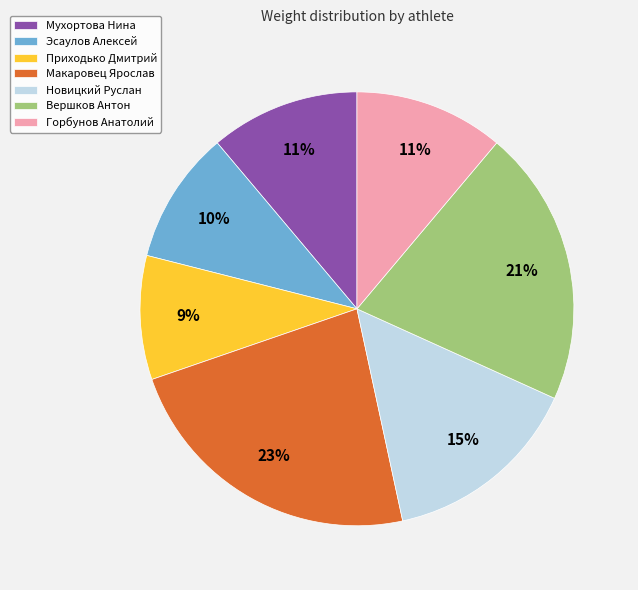

Between Эсаулов Алексей and Мухортова Нина, which is larger?

Мухортова Нина